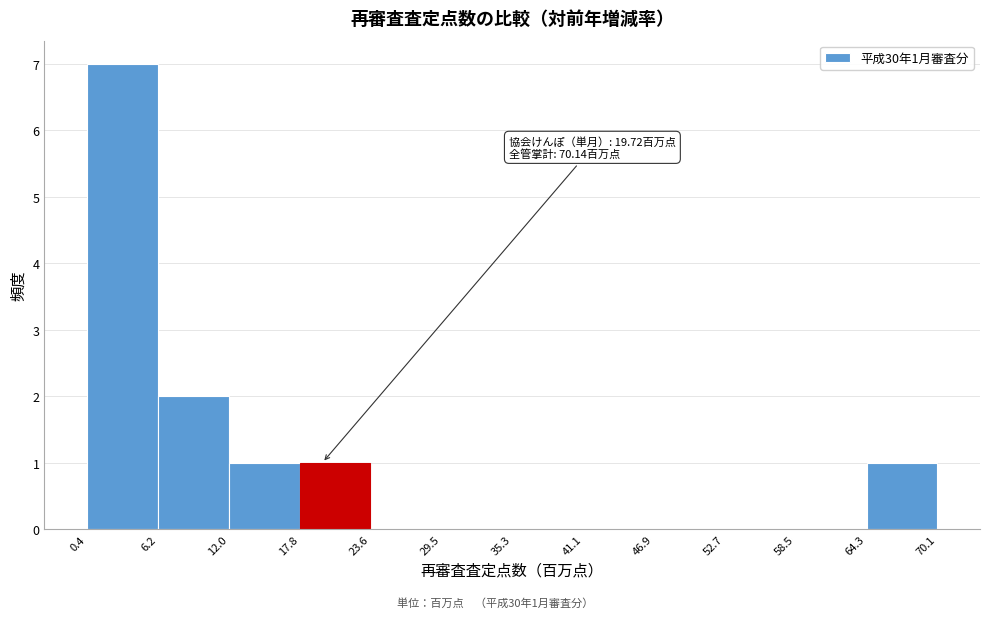

Which range on the x-axis has the tallest bar?

0.4 to 6.2